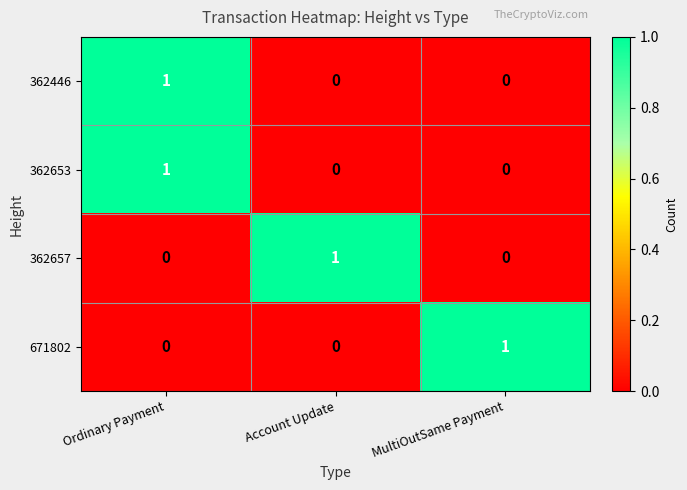

True or false: 362446 has a value of -1 at Account Update.

False